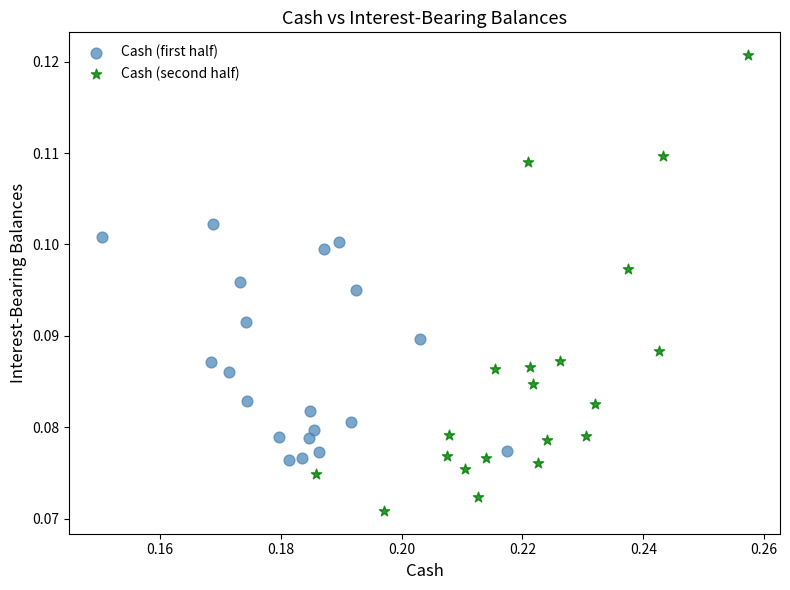

What are all the series names shown in the legend?

Cash (first half), Cash (second half)